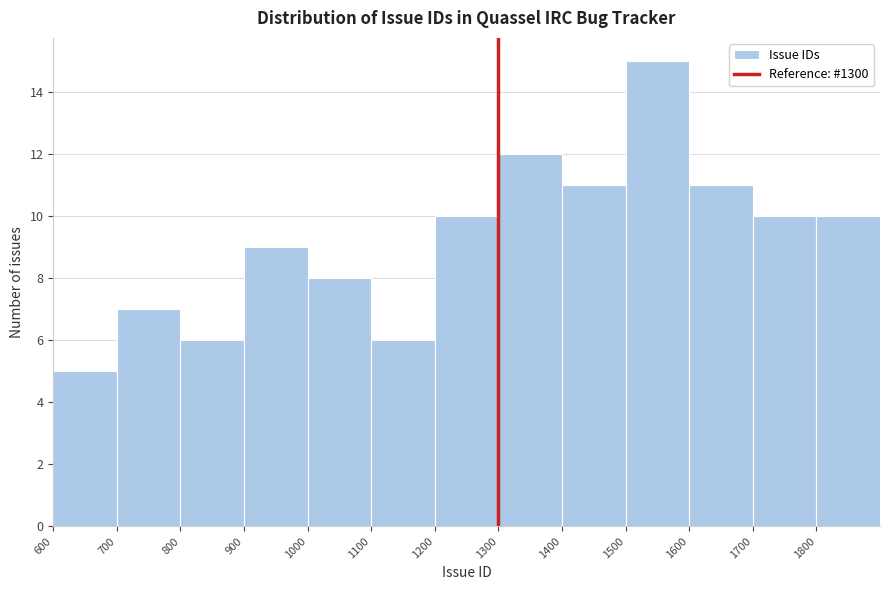

Reading left to right, transcribe this chart: for each bar, give the range it covers on the x-axis and its height. The values are not printed on the chart, so give them approximately, as read against the axis.

600 to 700: 5
700 to 800: 7
800 to 900: 6
900 to 1000: 9
1000 to 1100: 8
1100 to 1200: 6
1200 to 1300: 10
1300 to 1400: 12
1400 to 1500: 11
1500 to 1600: 15
1600 to 1700: 11
1700 to 1800: 10
1800 to 1900: 10